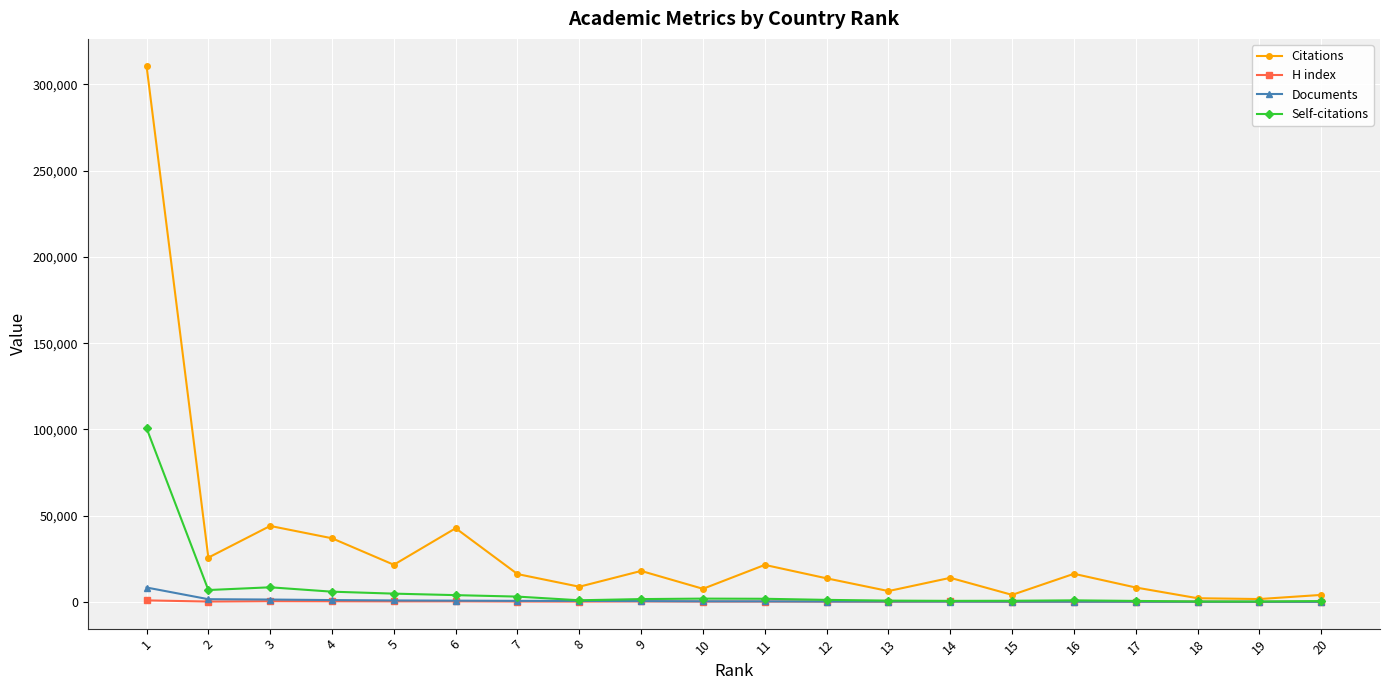

True or false: Citations has more than 1 interior local peaks.

True